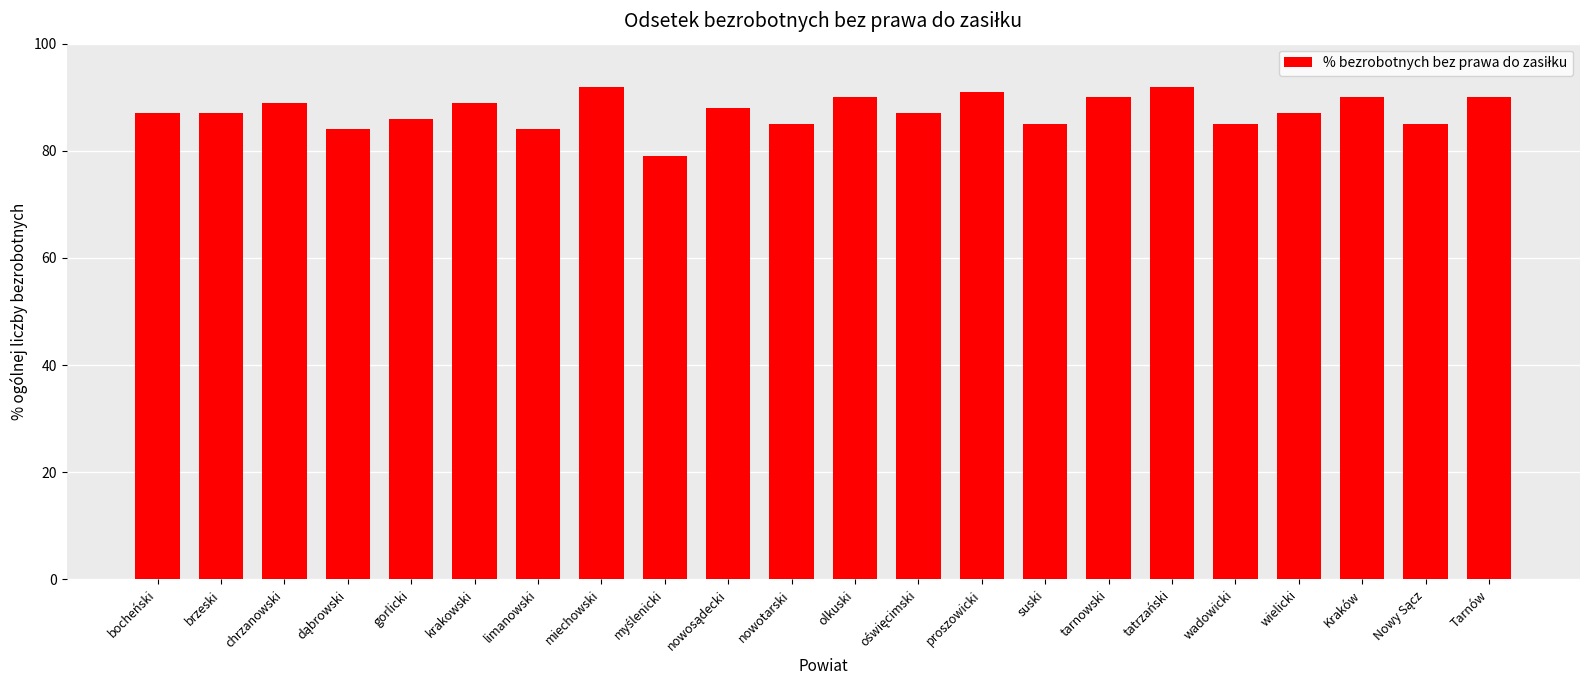

What is the difference between the maximum and minimum values?

13